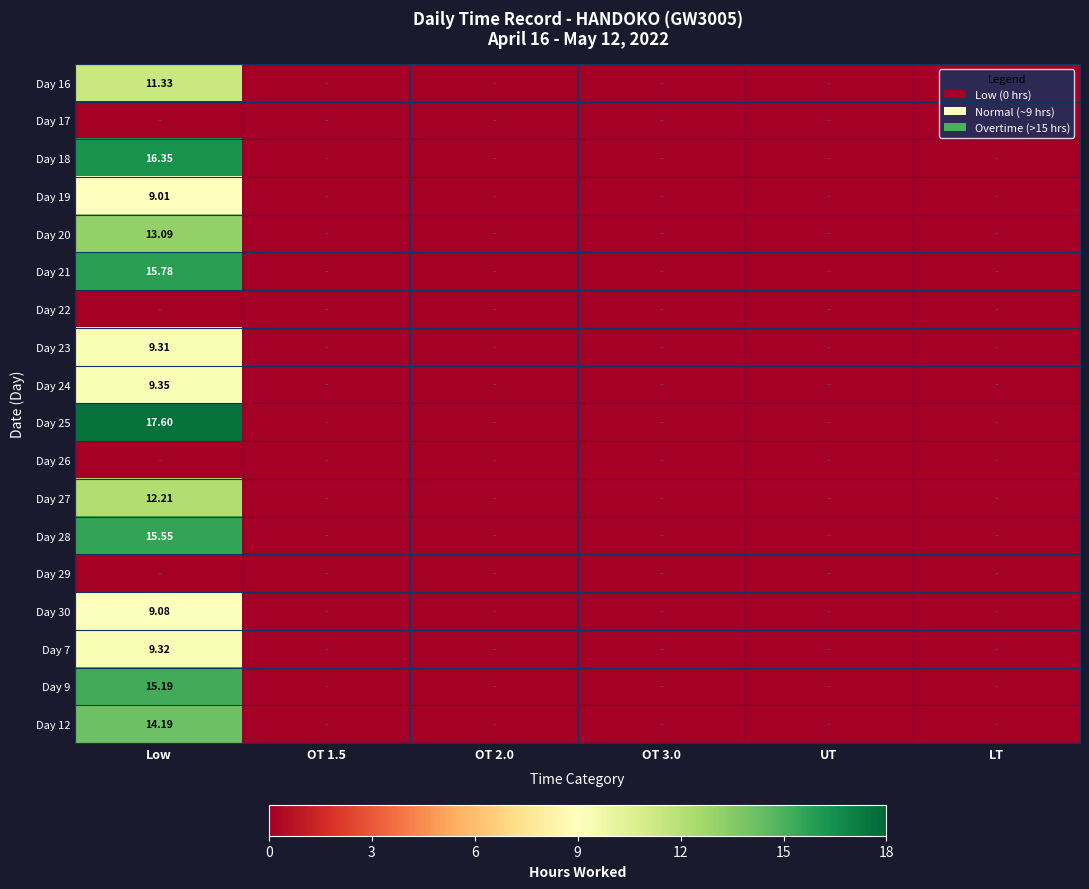

At Low, list the series in order from smallest to largest.

Day 17, Day 22, Day 26, Day 29, Day 19, Day 30, Day 23, Day 7, Day 24, Day 16, Day 27, Day 20, Day 12, Day 9, Day 28, Day 21, Day 18, Day 25